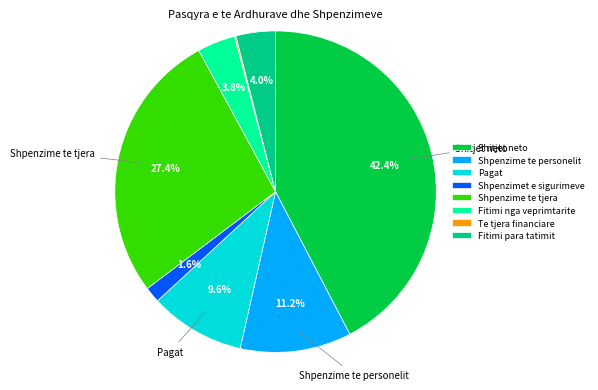

What is the ratio of the value at Fitimi para tatimit to the value at Shpenzime te personelit?

0.4